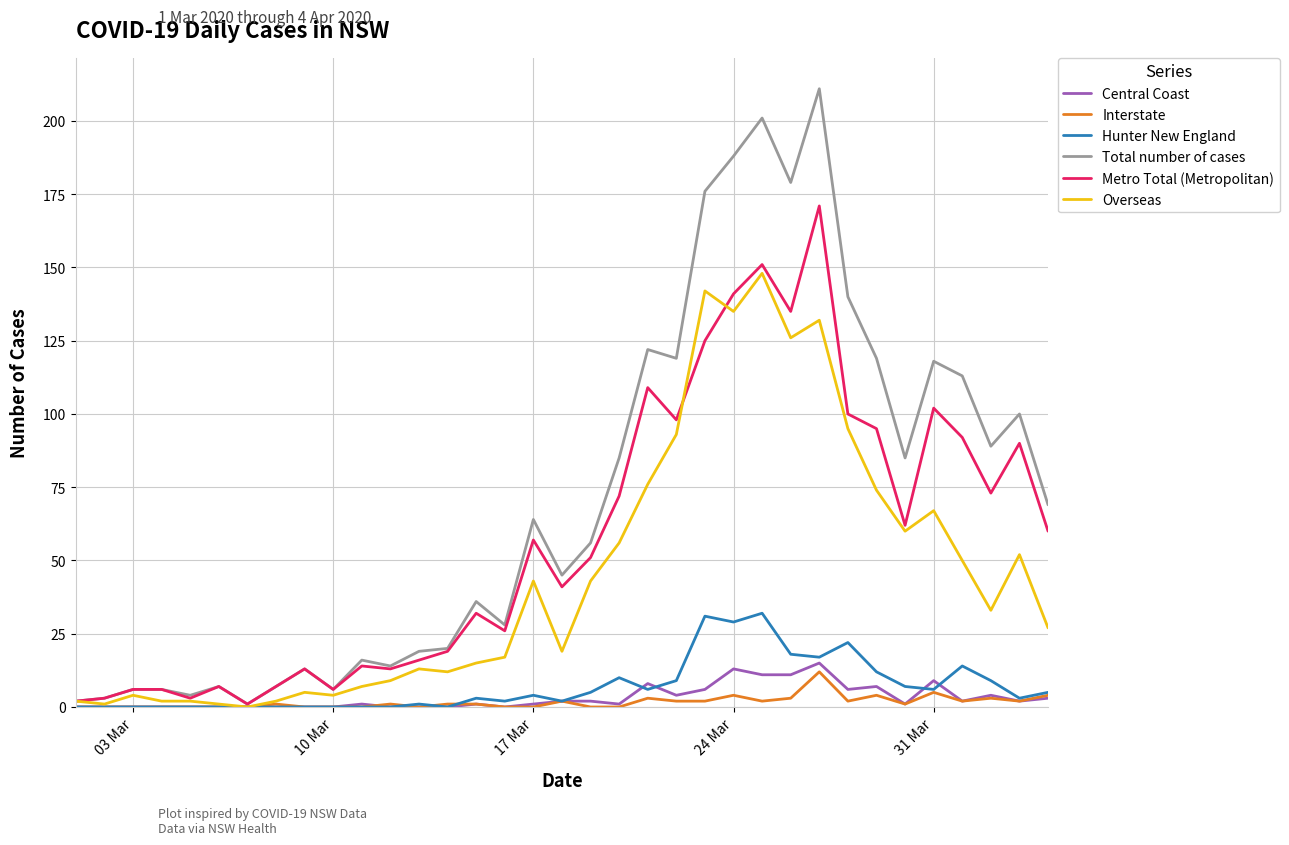

Which series has the largest total across all categories?

Total number of cases